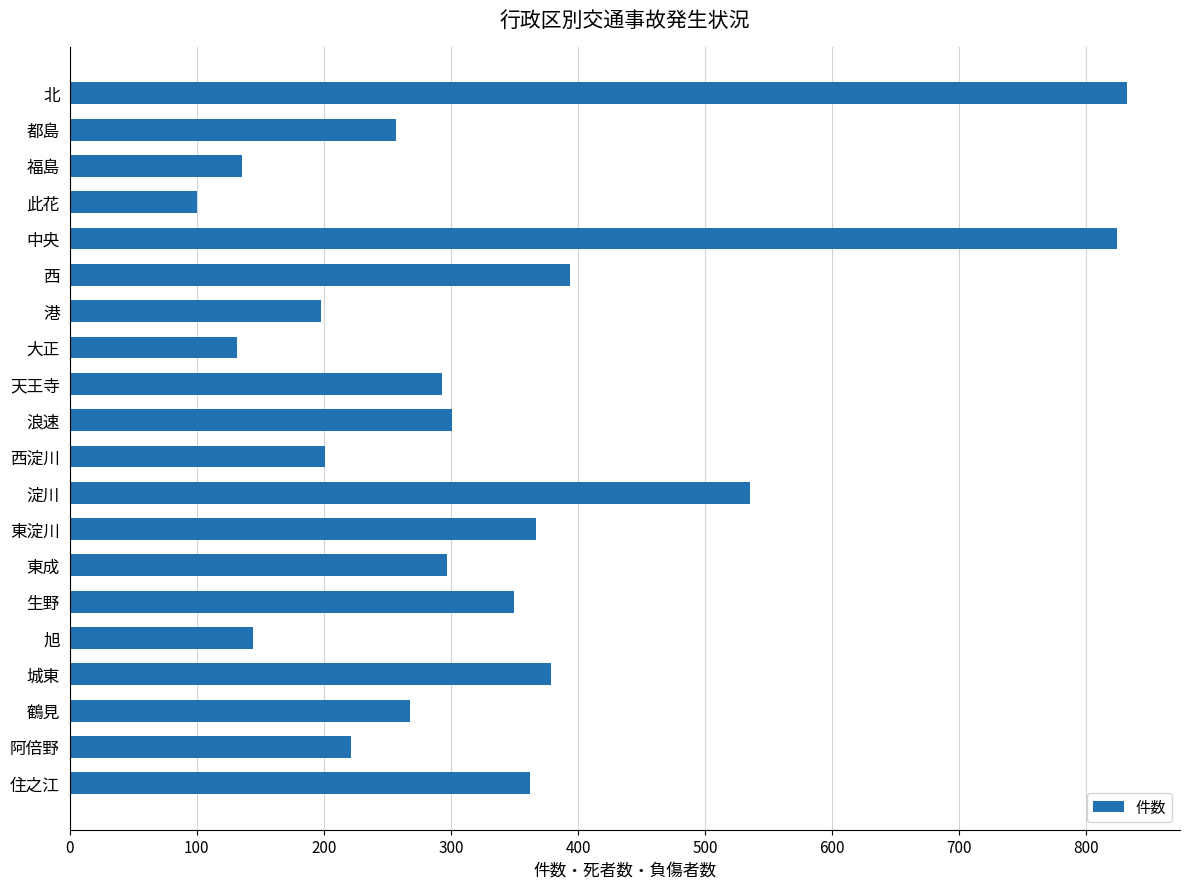

The value at 西 is 552. True or false?

False